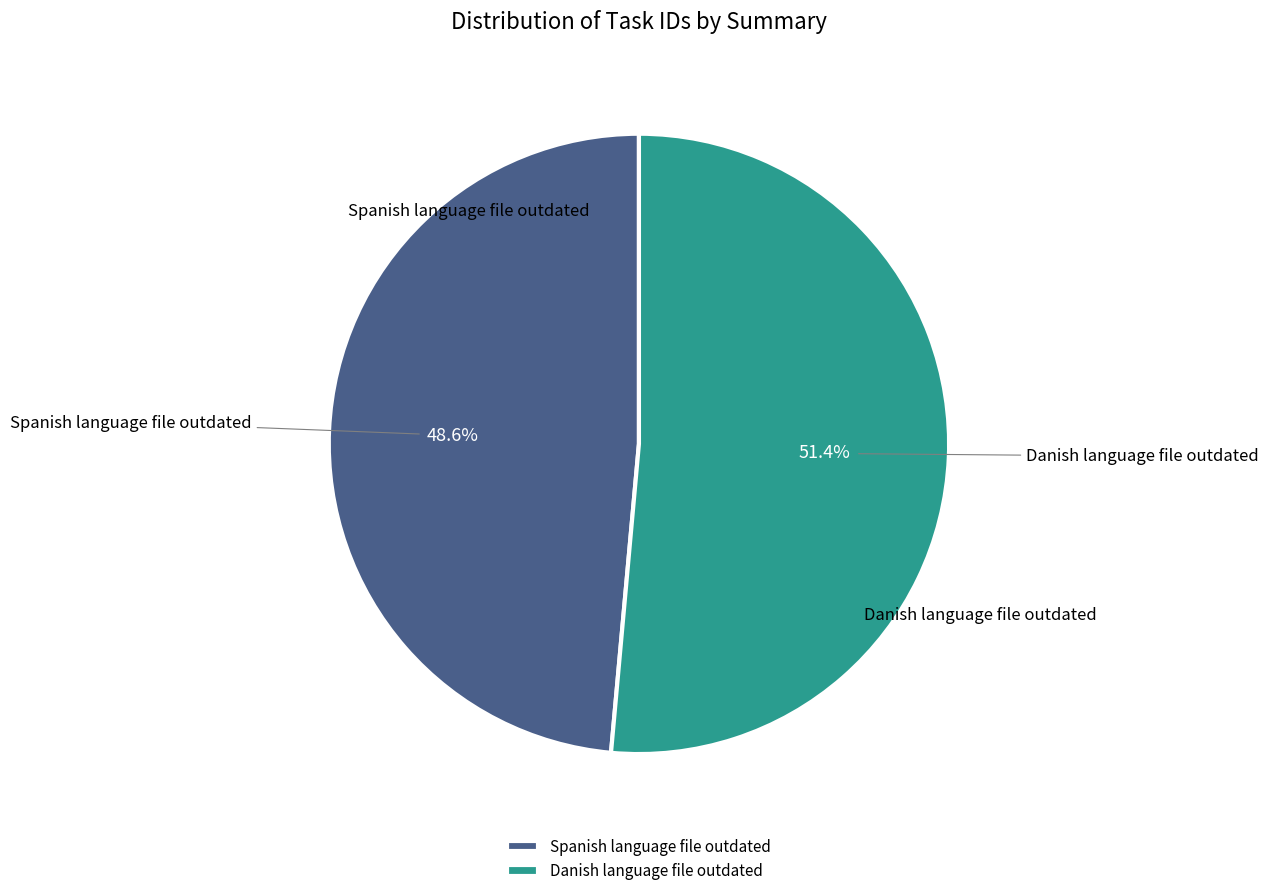

What is the smallest slice in the pie chart?

Spanish language file outdated